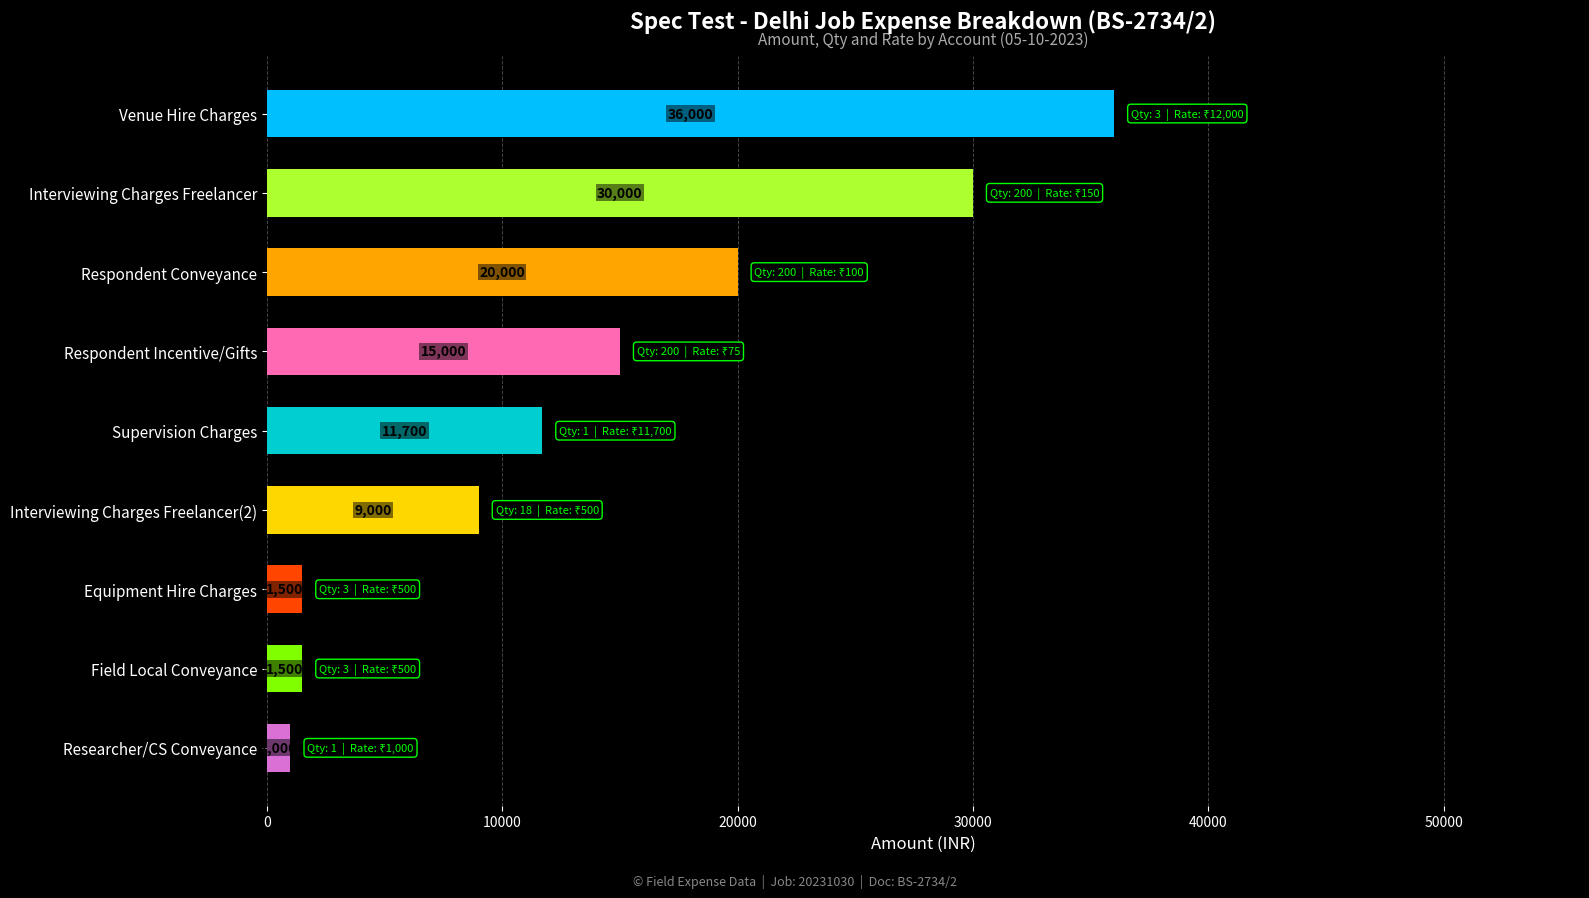

What is the minimum value shown in the chart?

1000